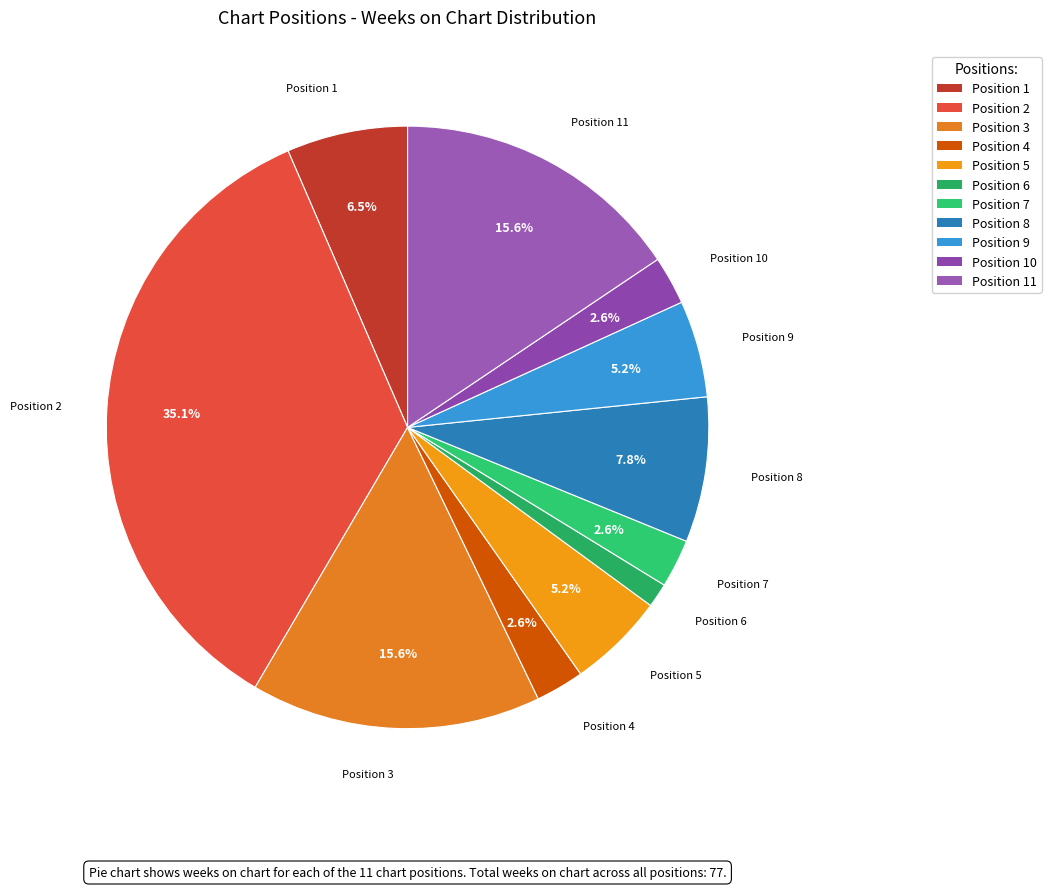

Which slice is the largest?

Position 2